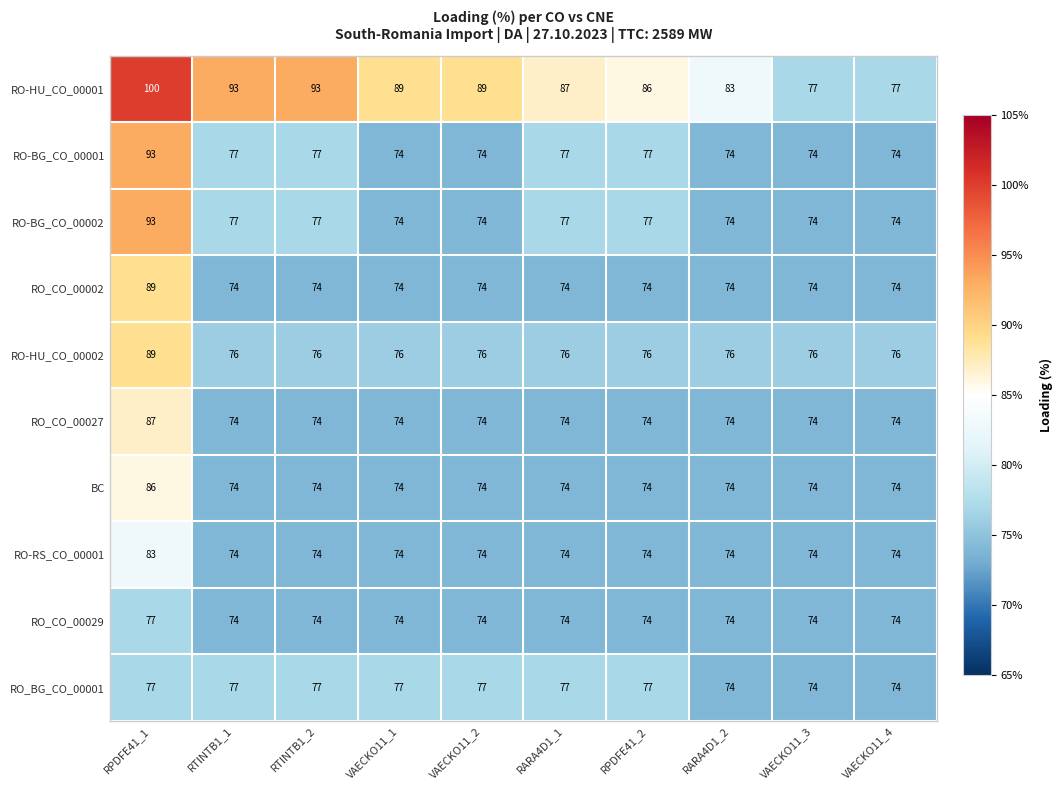

Which series has the largest range (max minus min)?

RO-HU_CO_00001